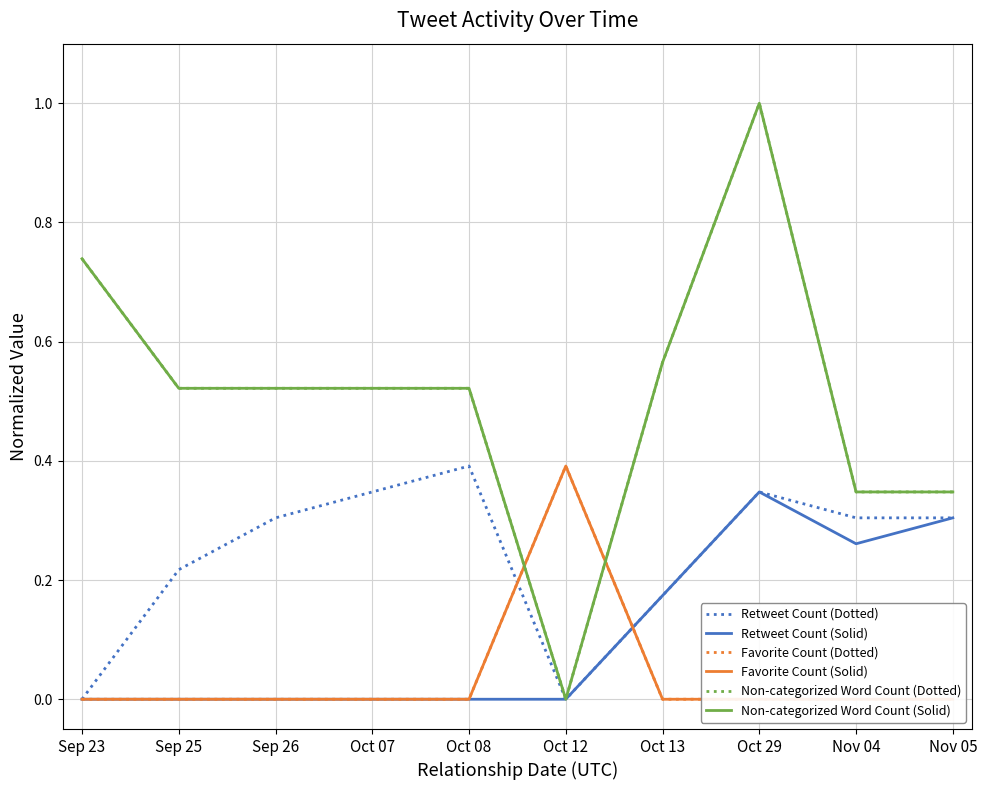

Which series has the largest total across all categories?

Non-categorized Word Count (Dotted)